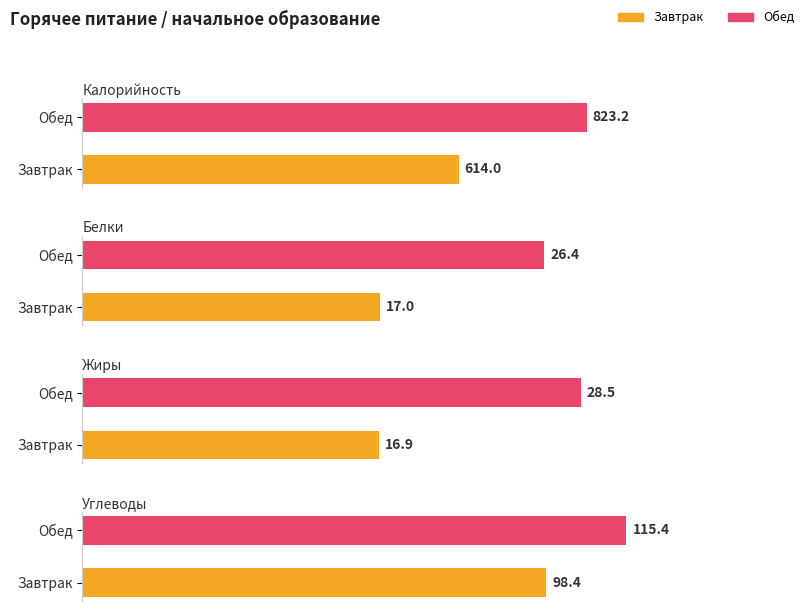

What is the average value of the Углеводы series?

106.9